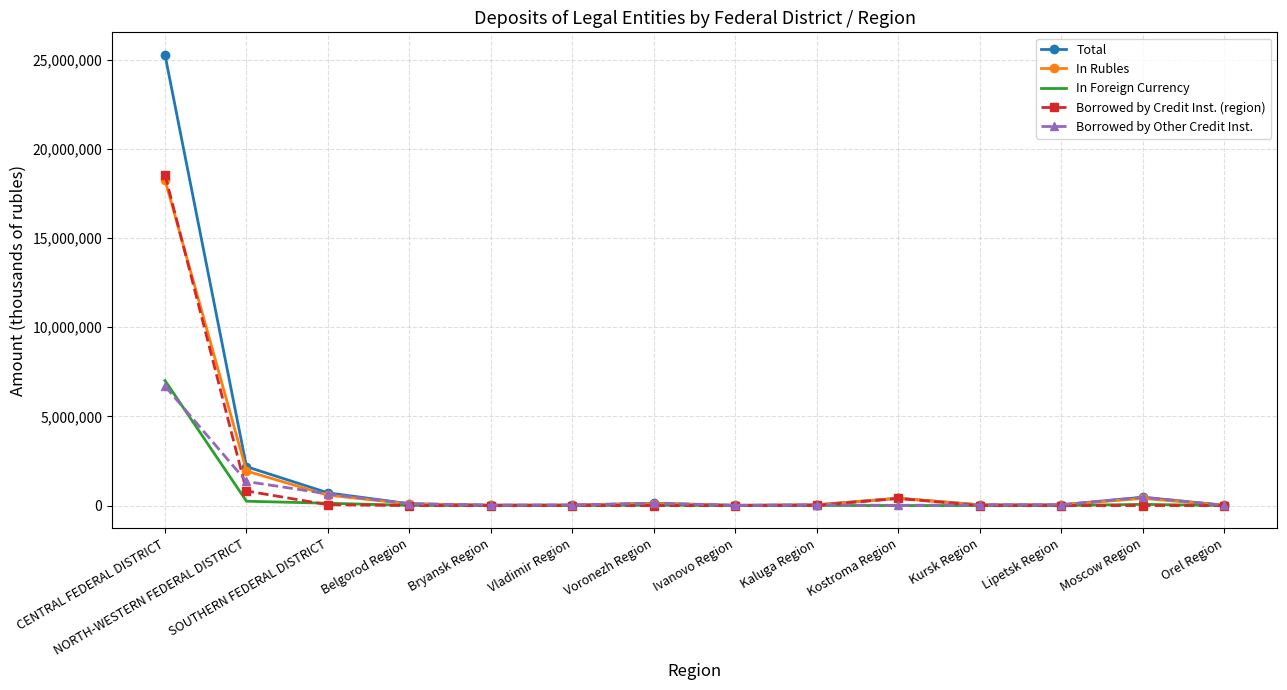

What is the greatest value displayed?

25263868